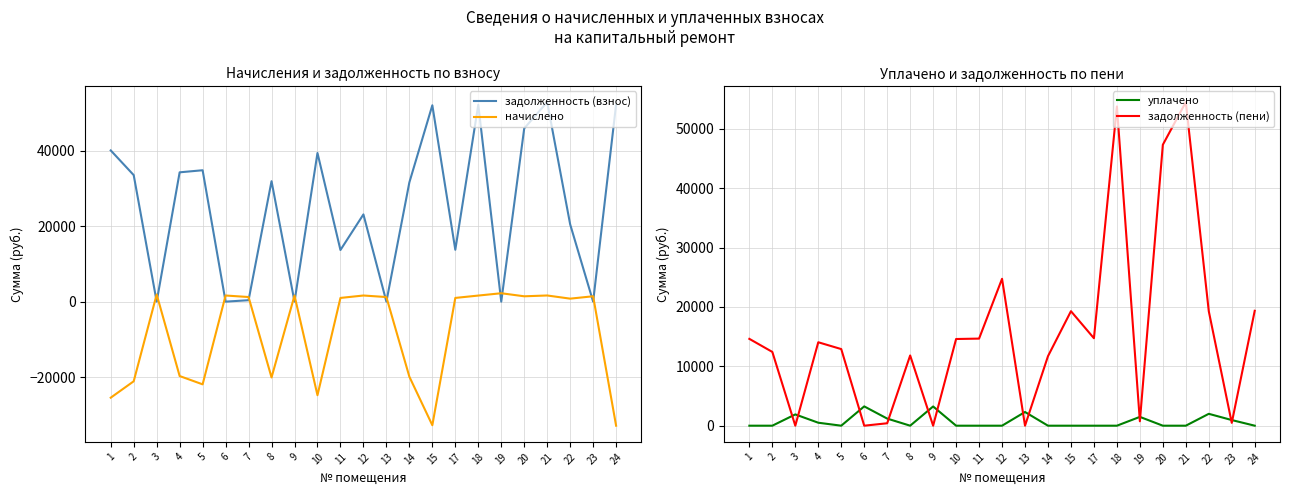

True or false: начислено and задолженность (пени) intersect in this chart.

True